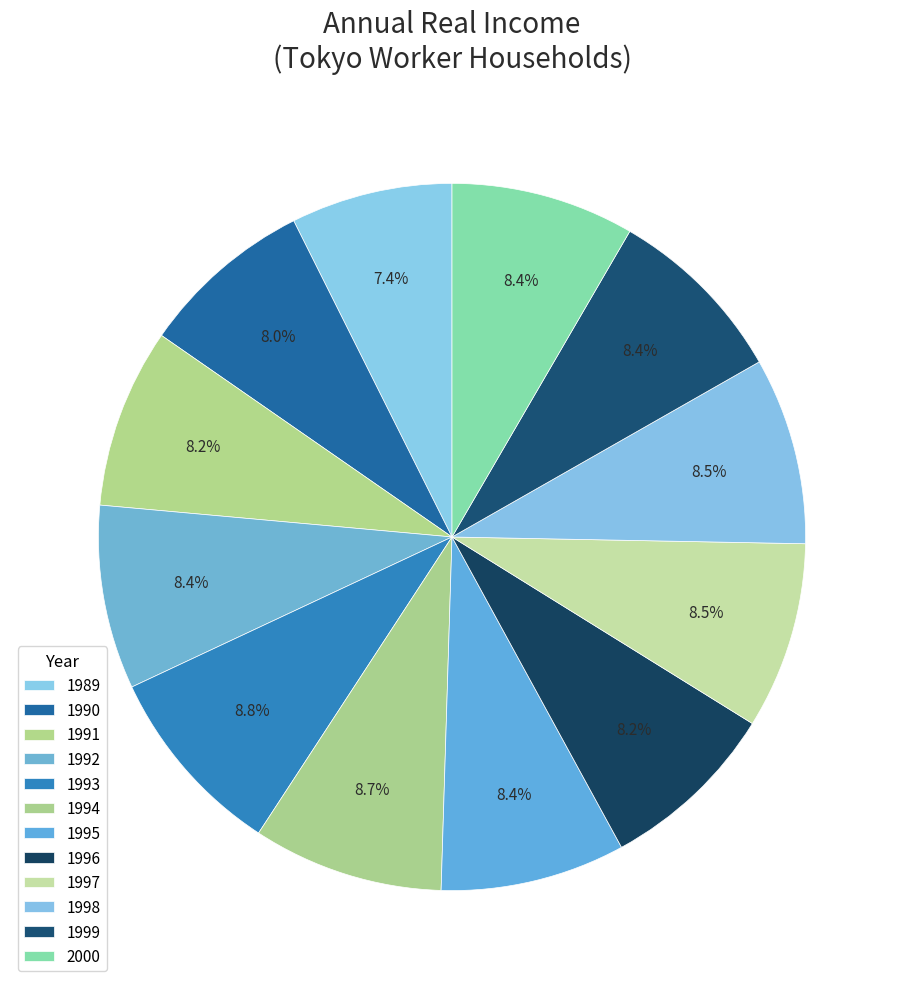

How many slices are in this pie chart?

12